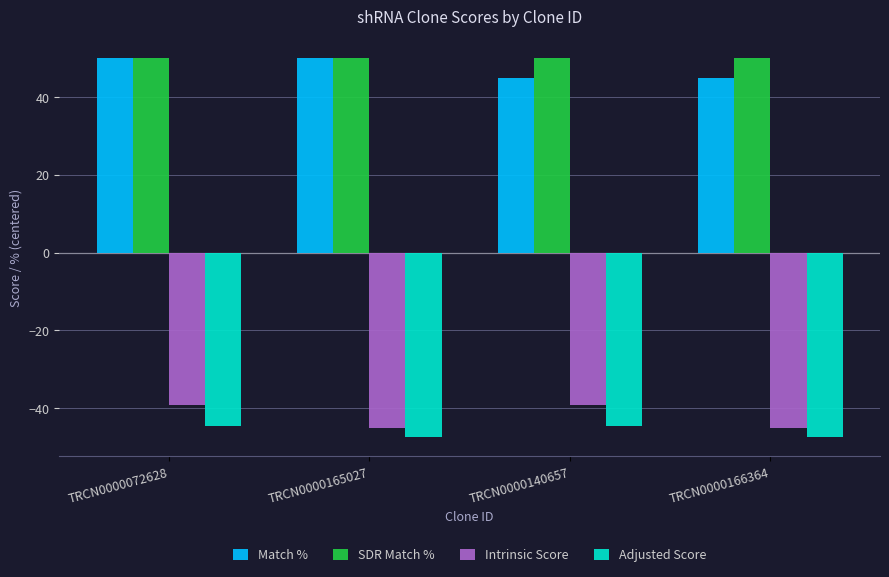

At TRCN0000140657, list the series in order from smallest to largest.

Adjusted Score, Intrinsic Score, Match %, SDR Match %